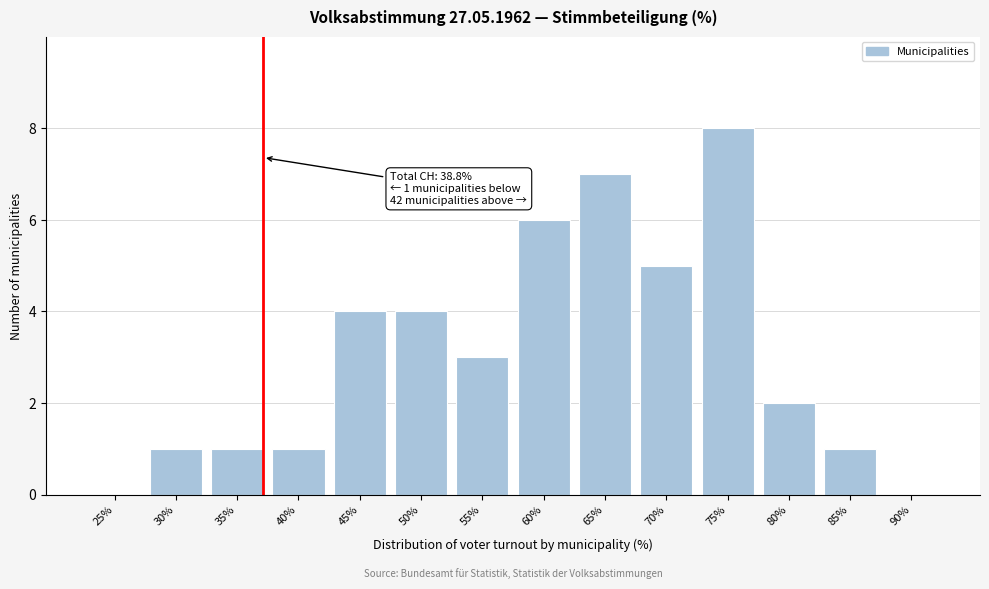

Reading left to right, what are all the values shown in this chart?

25%=0	30%=1	35%=1	40%=1	45%=4	50%=4	55%=3	60%=6	65%=7	70%=5	75%=8	80%=2	85%=1	90%=0